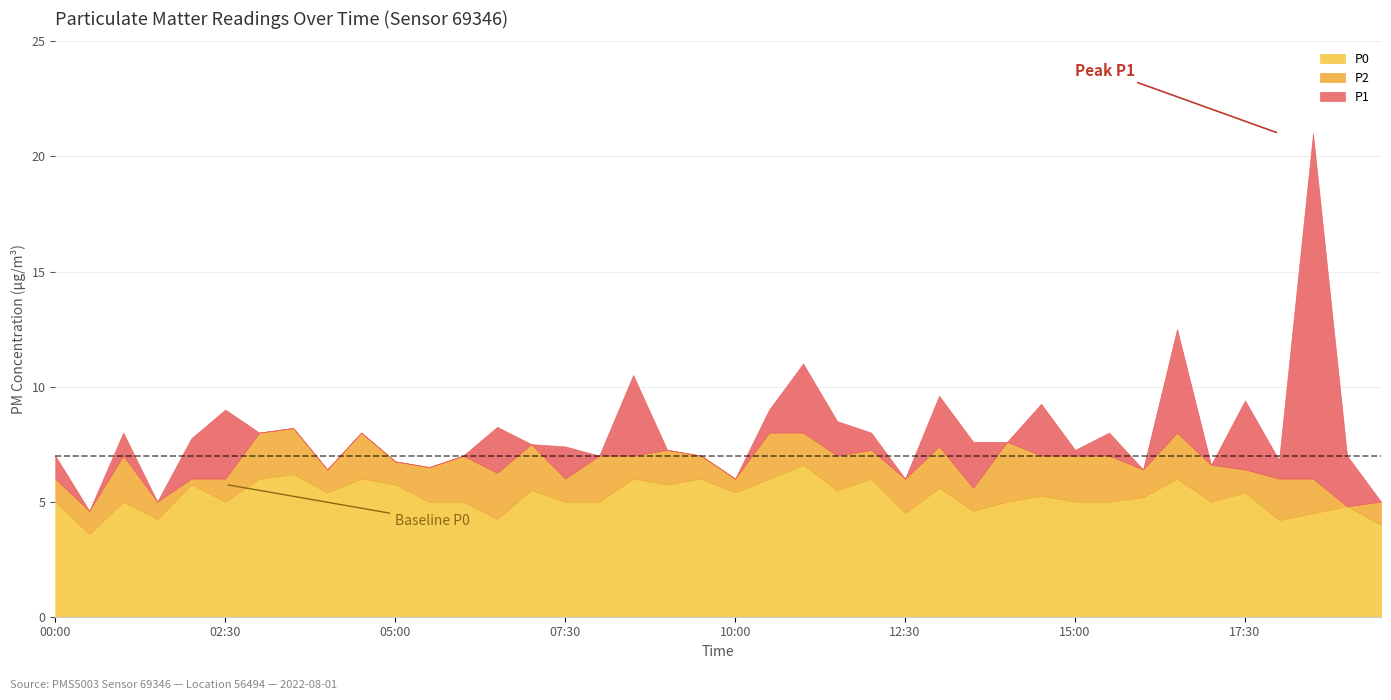

Read the P1 value at 14:00.

7.6